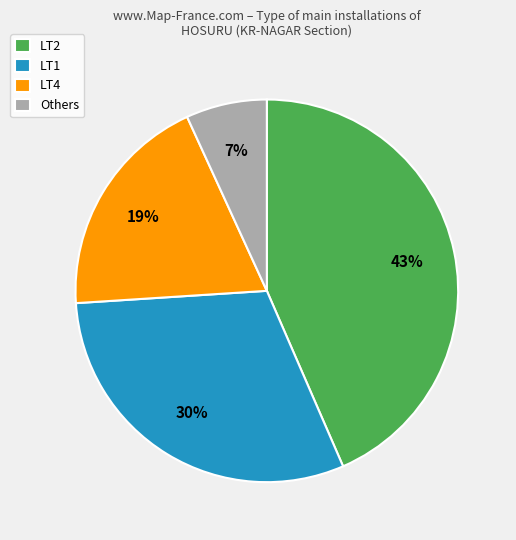

Count the number of slices in the pie.

4